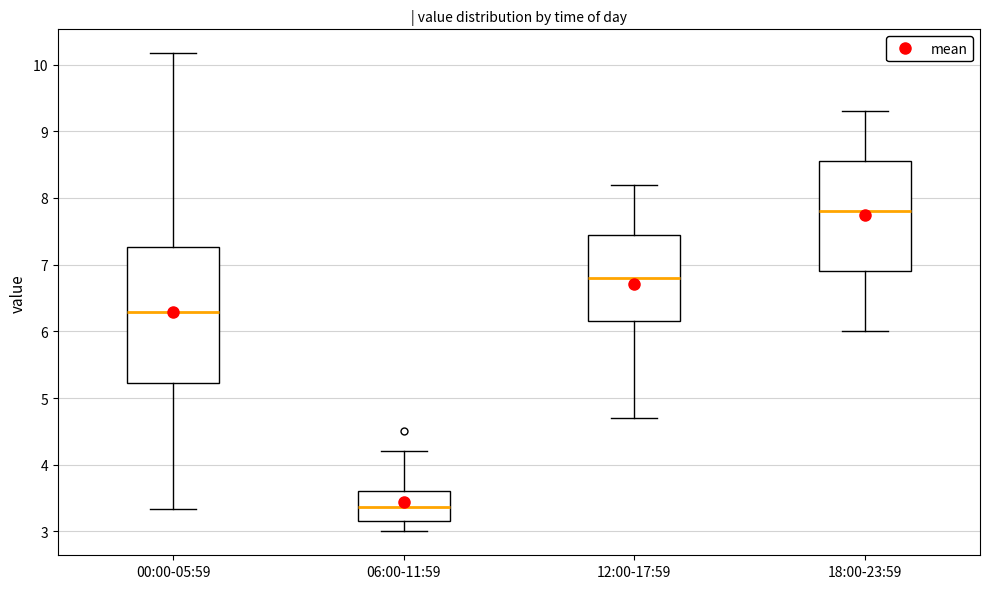

Reading left to right, read every box against the y-axis: the position of its median line, the range the box covers, and the ends of its whiskers. The values are not printed on the chart, so give them approximately, as read against the axis.

00:00-05:59: median 6.3, box 5.2 to 7.3, whiskers 3.3 to 10.2
06:00-11:59: median 3.4, box 3.2 to 3.6, whiskers 3.0 to 4.2
12:00-17:59: median 6.8, box 6.2 to 7.5, whiskers 4.7 to 8.2
18:00-23:59: median 7.8, box 6.9 to 8.6, whiskers 6.0 to 9.3